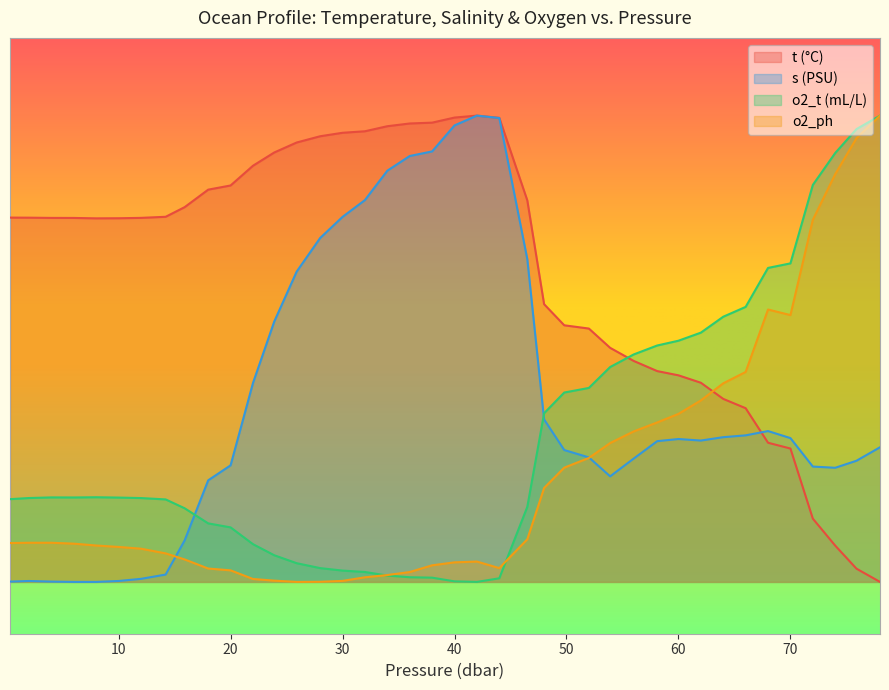

Reading left to right, list all the values displayed in this chart.

t: 14.1	14.1	14.1	14.0	14.0	14.0	14.1	14.1	14.5	15.1	15.3	16.1	16.6	17.0	17.2	17.3	17.4	17.6	17.7	17.7	17.9	18.0	17.9	14.7	10.7	9.9	9.8	9.0	8.5	8.1	8.0	7.7	7.1	6.7	5.4	5.1	2.4	1.4	0.5	0.0
s: 0.0	0.0	0.0	0.0	0.0	0.0	0.1	0.3	1.6	3.9	4.5	7.7	10.1	12.0	13.3	14.1	14.7	15.9	16.4	16.6	17.6	18.0	17.9	12.5	6.3	5.1	4.8	4.1	4.8	5.4	5.5	5.5	5.6	5.7	5.8	5.6	4.5	4.4	4.7	5.2
o2_t: 3.2	3.2	3.3	3.3	3.3	3.3	3.2	3.2	2.8	2.3	2.1	1.5	1.0	0.7	0.5	0.4	0.4	0.2	0.2	0.2	0.0	0.0	0.1	2.9	6.5	7.3	7.5	8.3	8.8	9.1	9.3	9.6	10.2	10.6	12.1	12.3	15.3	16.6	17.5	18.0
o2_ph: 1.5	1.5	1.5	1.5	1.4	1.3	1.3	1.1	0.9	0.5	0.4	0.1	0.0	0.0	0.0	0.0	0.2	0.3	0.4	0.6	0.8	0.8	0.5	1.6	3.6	4.4	4.8	5.4	5.8	6.2	6.5	7.0	7.7	8.1	10.5	10.3	14.0	15.7	17.1	18.0